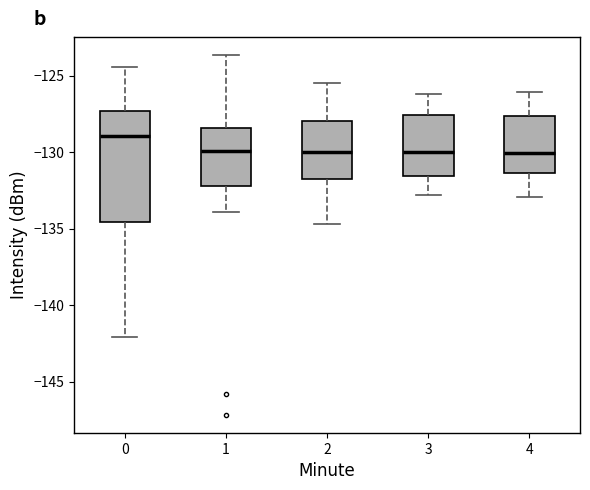

Comparing the boxes themselves (not the whiskers), which one is the tallest?

0